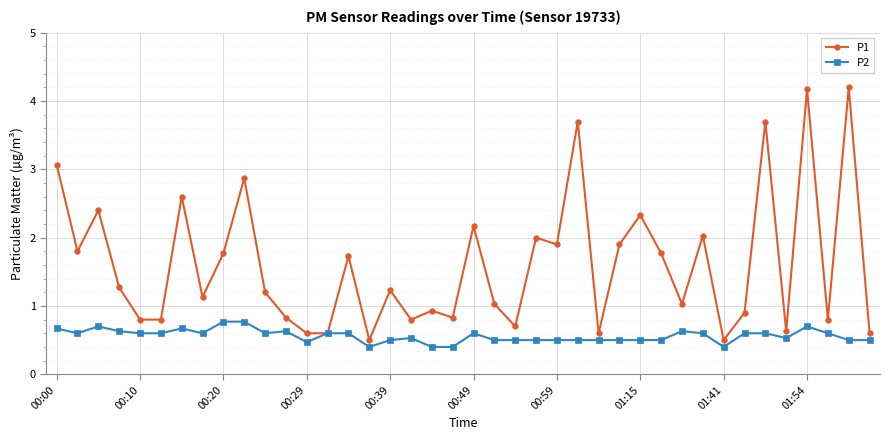

Which series has the largest total across all categories?

P1